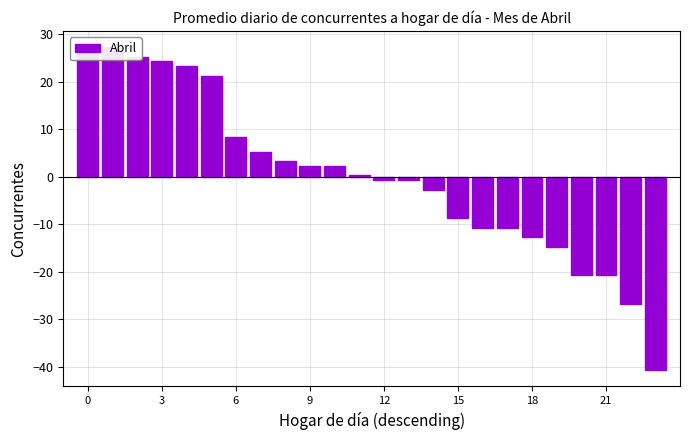

True or false: the data shows 30.0 at 15.

False